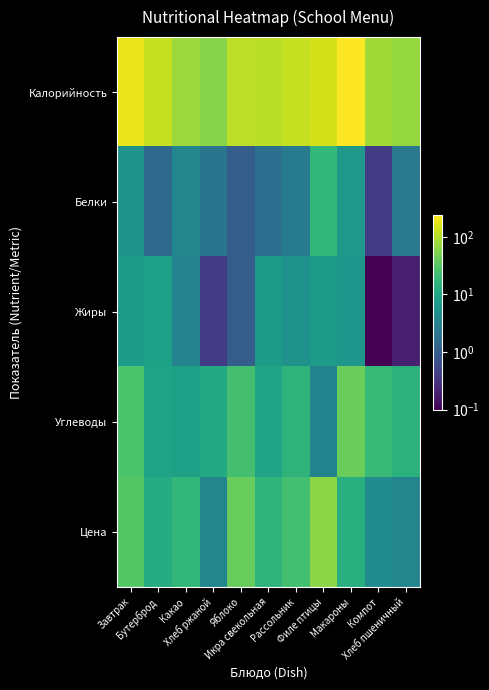

Which label corresponds to the smallest value in the chart?

Компот